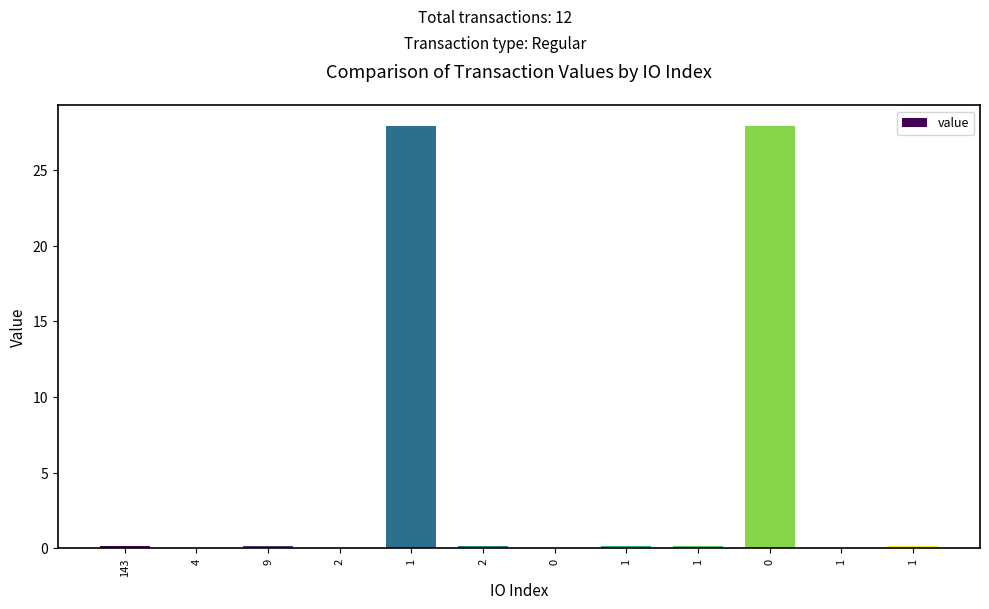

True or false: the data shows 0.1 at 9.

False